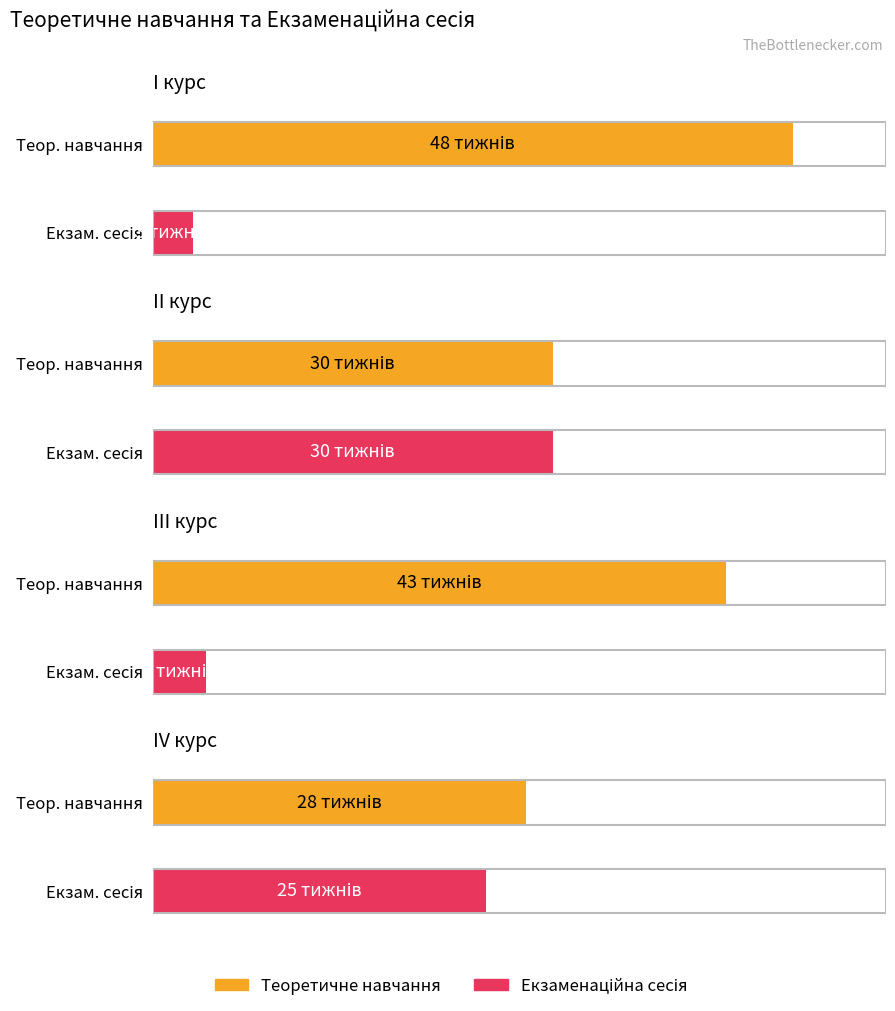

What is the maximum value for Average utilization?

48